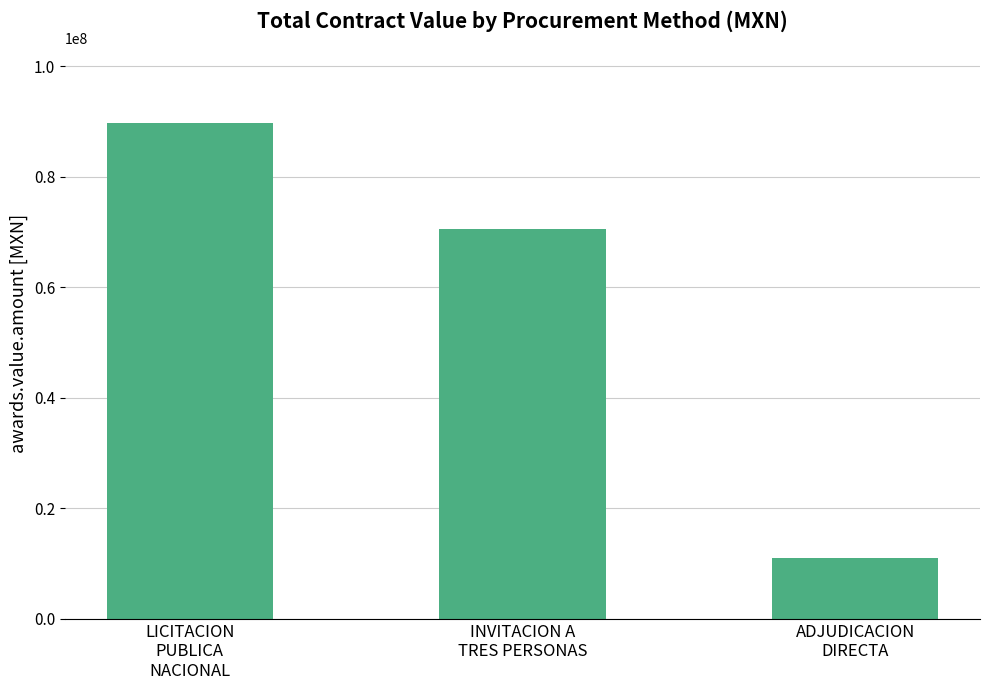

What is the ratio of the value at ADJUDICACION
DIRECTA to the value at INVITACION A
TRES PERSONAS?

0.2